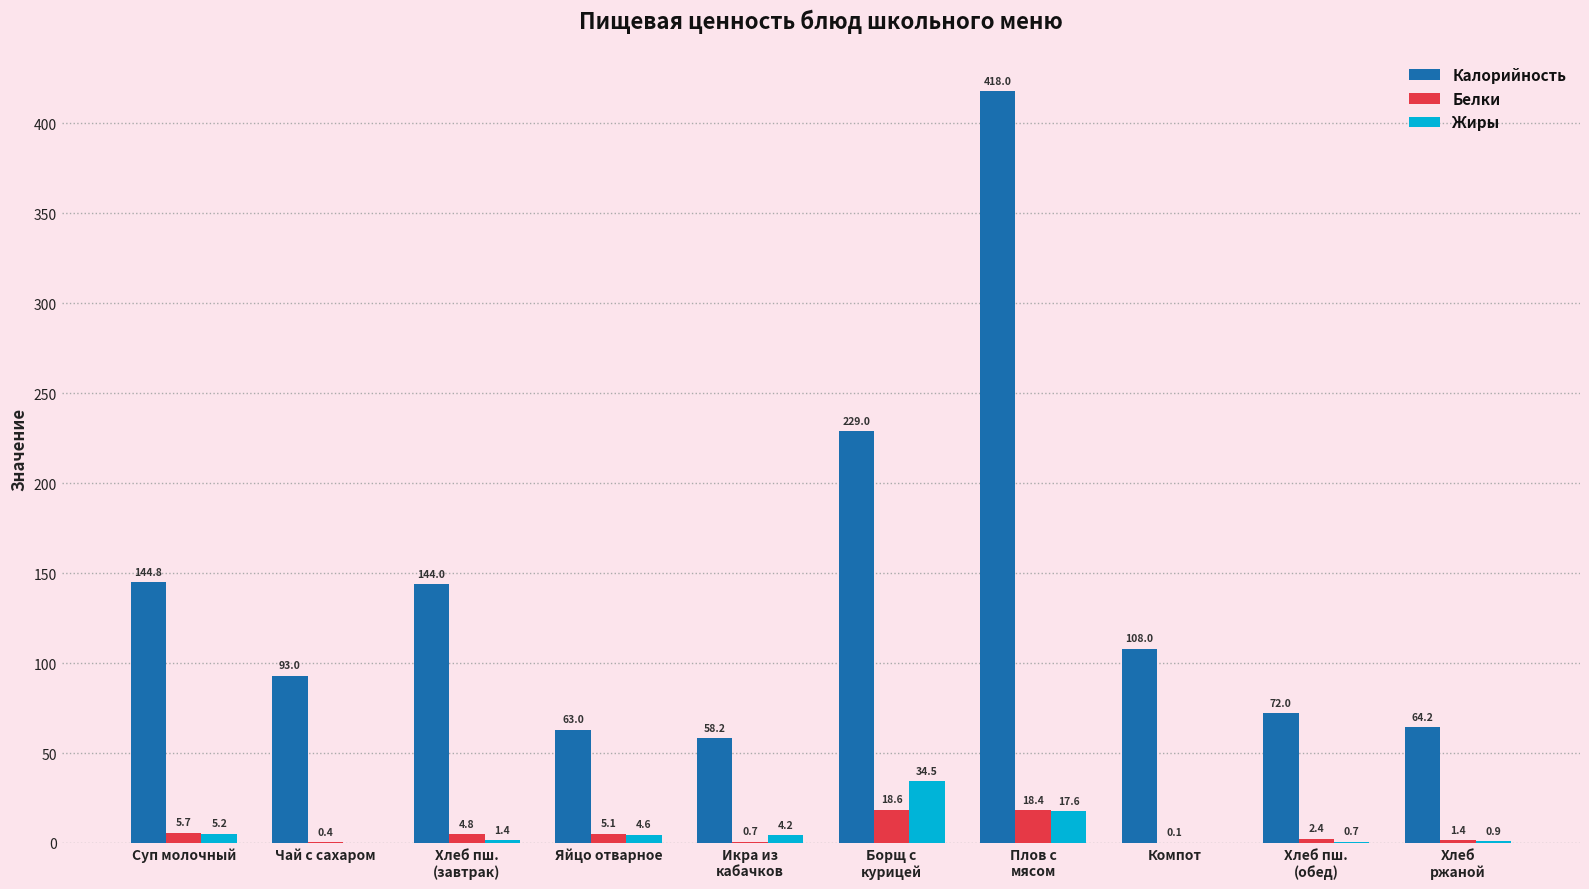

Is it true that Калорийность equals 64.2 at Хлеб
ржаной?

True